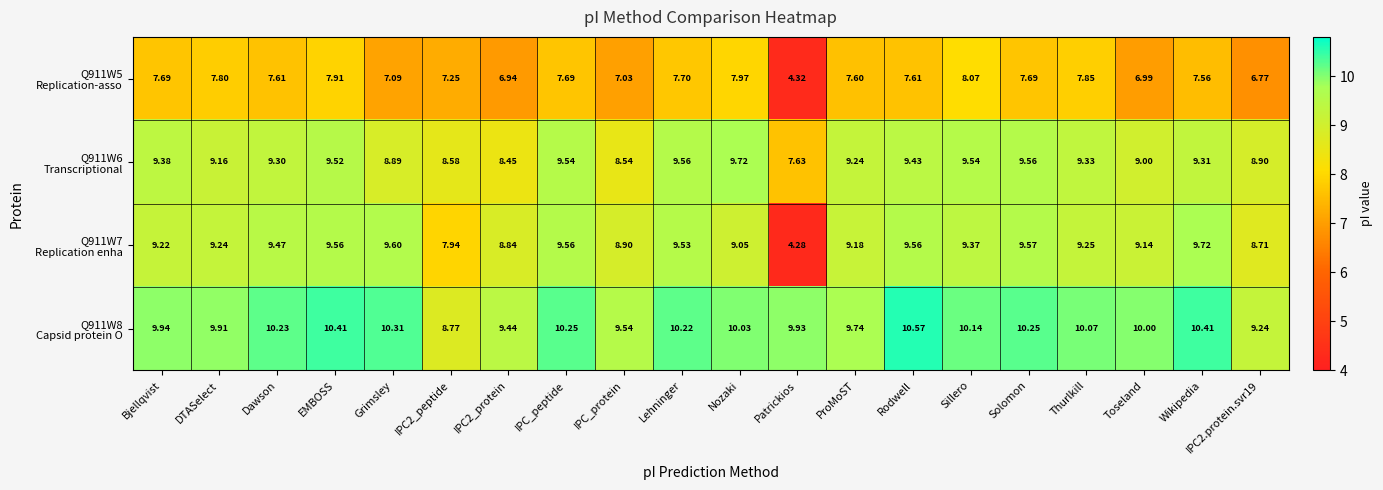

At which category does the chart reach its minimum across all series?

Patrickios